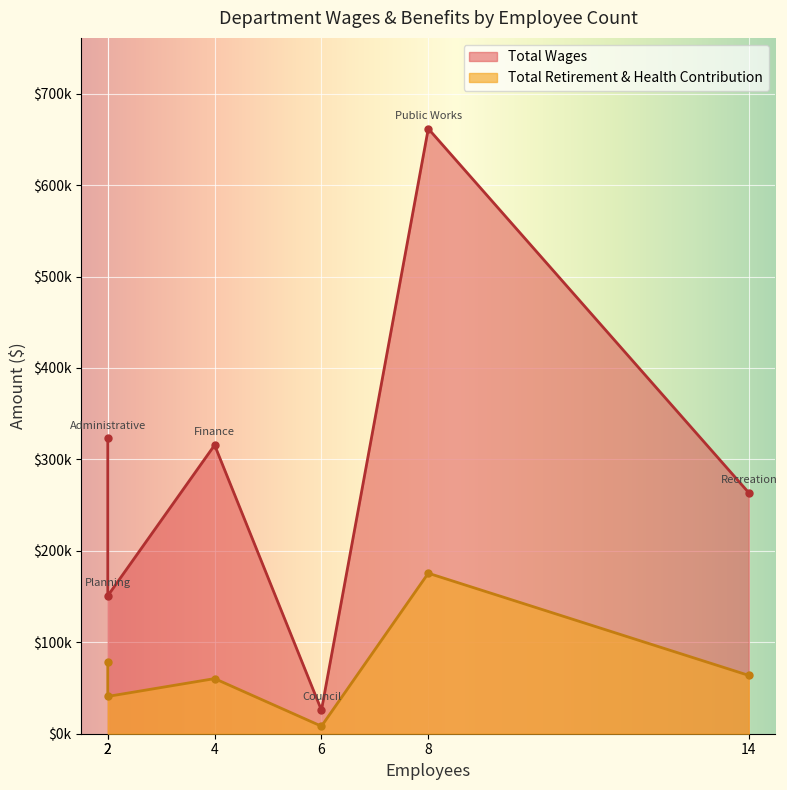

Reading left to right, transcribe all the data shown in this chart.

Total Wages: Public Works=661712	Administrative=323122	Finance=315685	Recreation=263572	Planning=150875	Council=25750
Total Retirement & Health Contribution: Public Works=175535	Administrative=78308	Finance=60280	Recreation=63786	Planning=40795	Council=8212